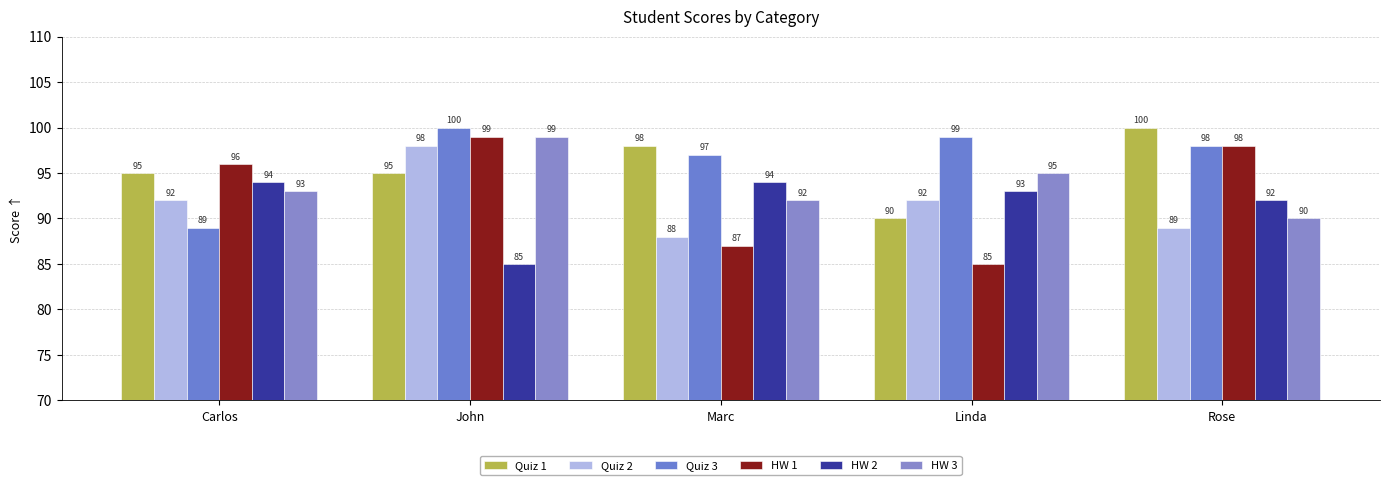

What is the total value across all series at John?

576